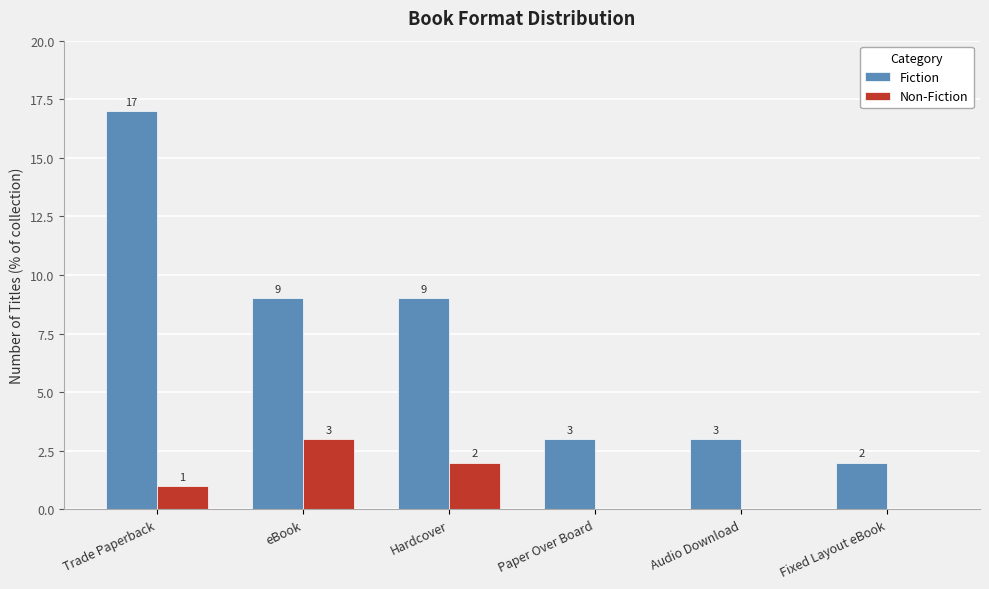

Between Trade Paperback and Paper Over Board, which series saw the biggest shift?

Fiction